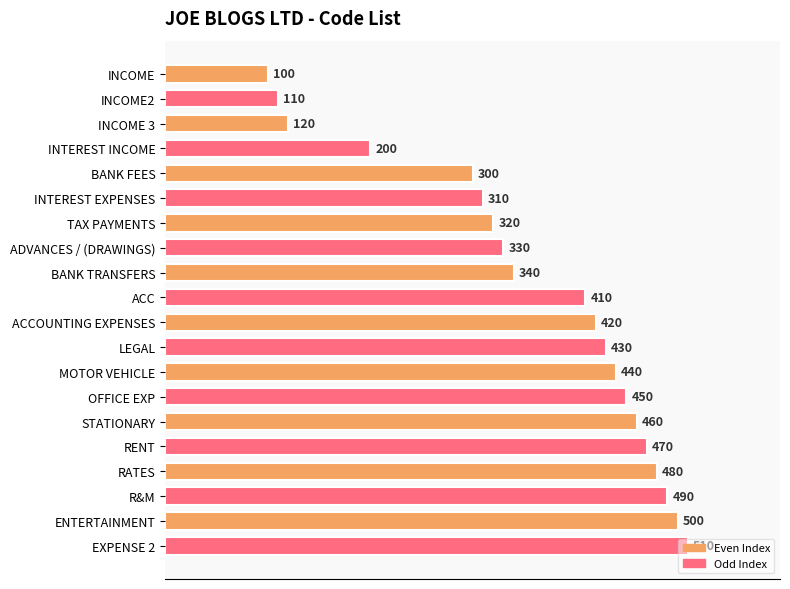

Count the number of categories in the chart.

20